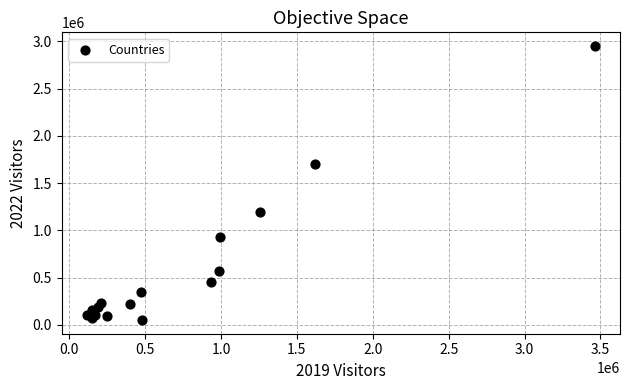

What Y value in the scatter plot is closest to 1500310?

1703890